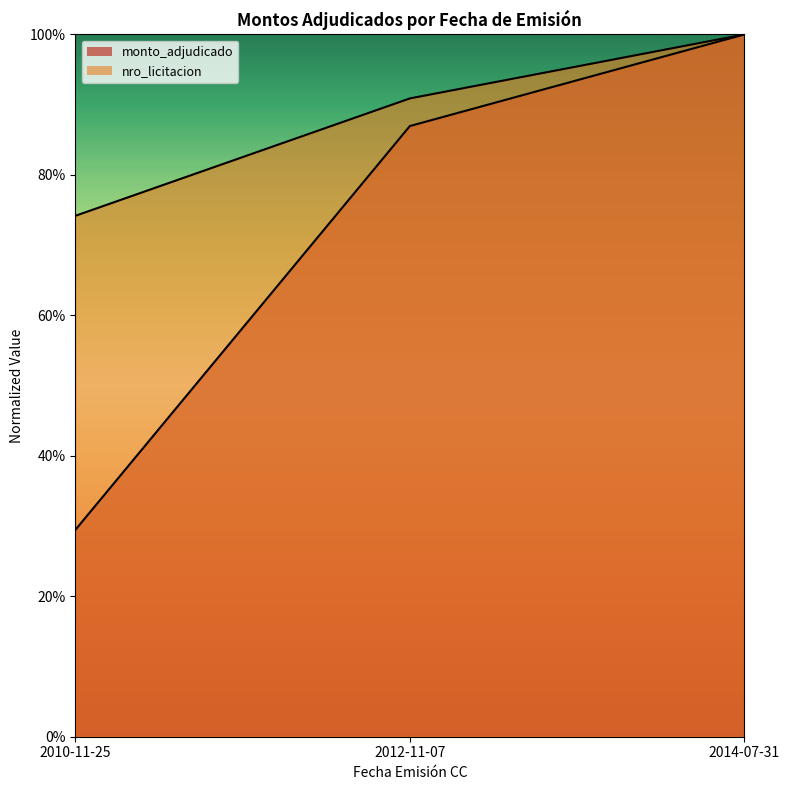

What is the value of the nro_licitacion point at the 1st from the left?

74.2